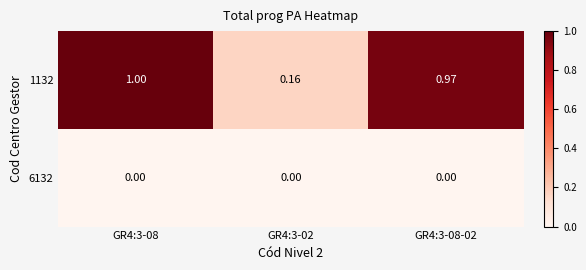

How many data points does each series have?

3